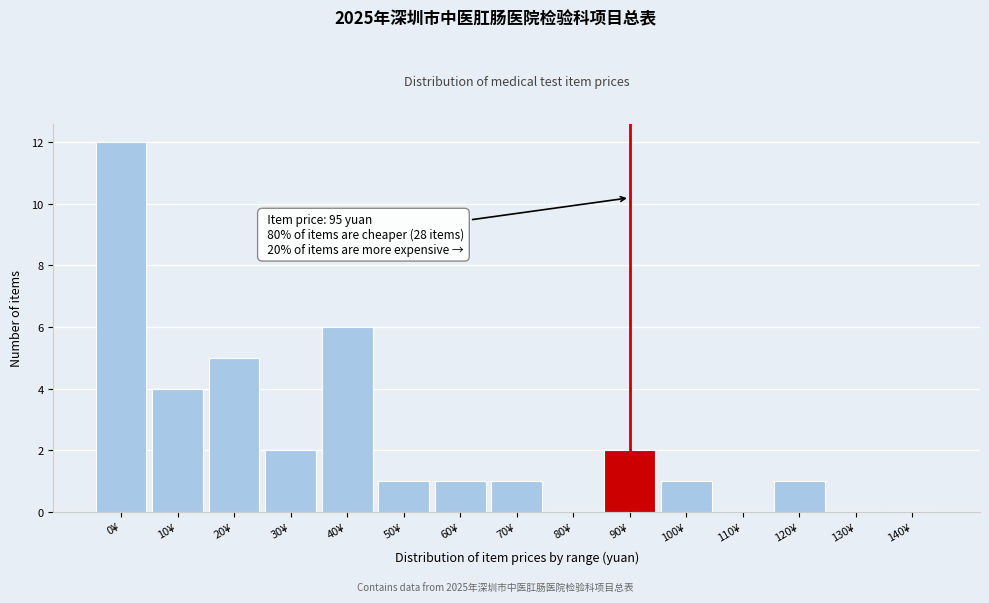

Reading left to right, extract all data points from this chart.

0¥=12	10¥=4	20¥=5	30¥=2	40¥=6	50¥=1	60¥=1	70¥=1	80¥=0	90¥=2	100¥=1	110¥=0	120¥=1	130¥=0	140¥=0